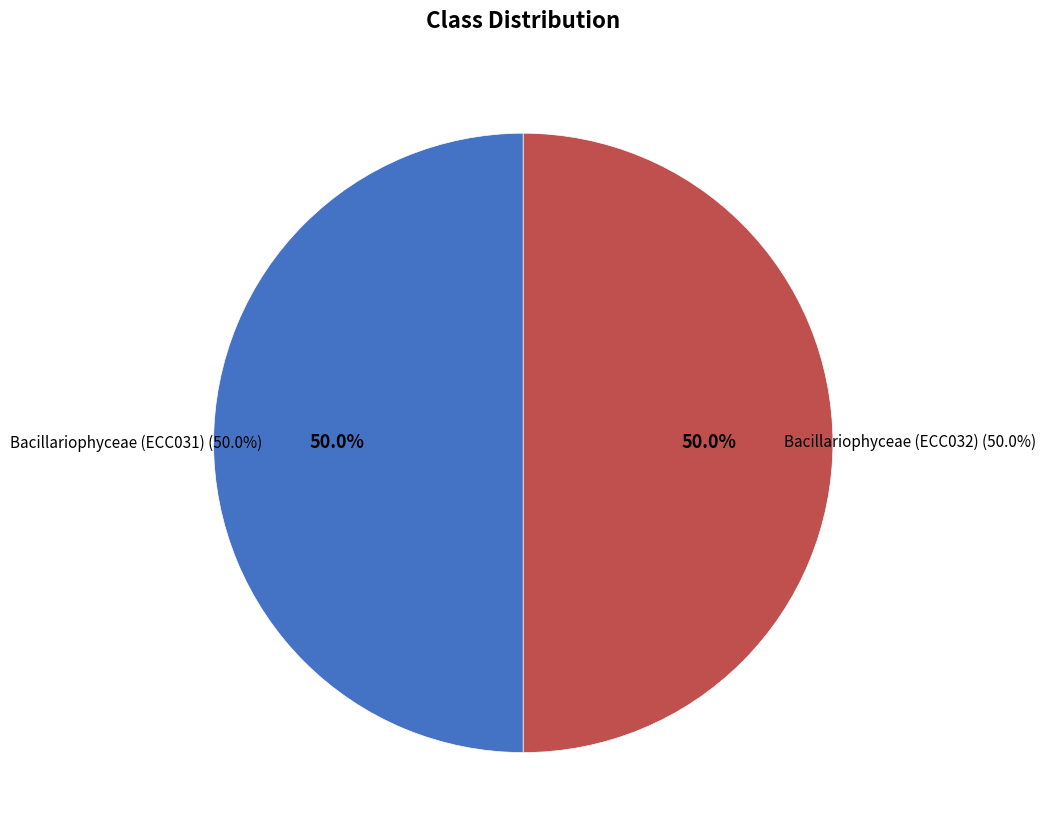

What is the ratio of the value at Bacillariophyceae (ECC031) to the value at Bacillariophyceae (ECC032)?

1.0